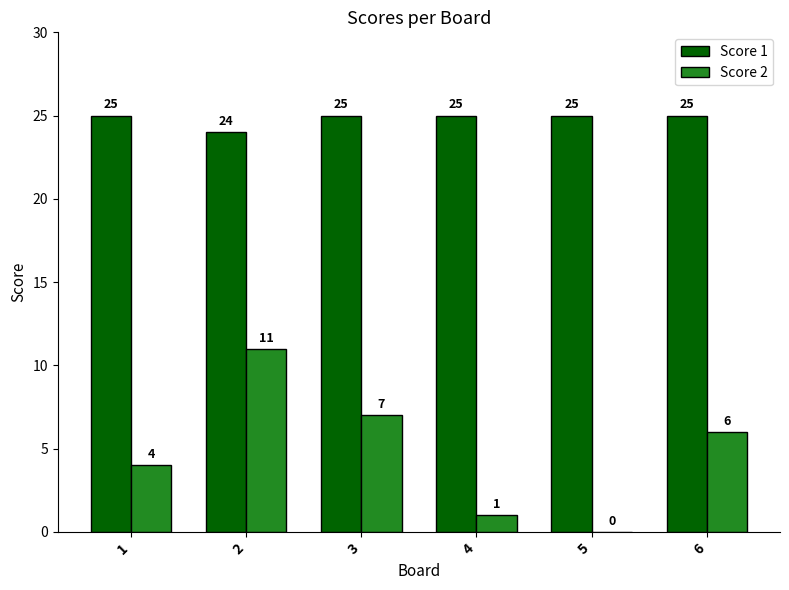

Is the value of Score 1 at 5 greater than the value of Score 2 at 1?

Yes